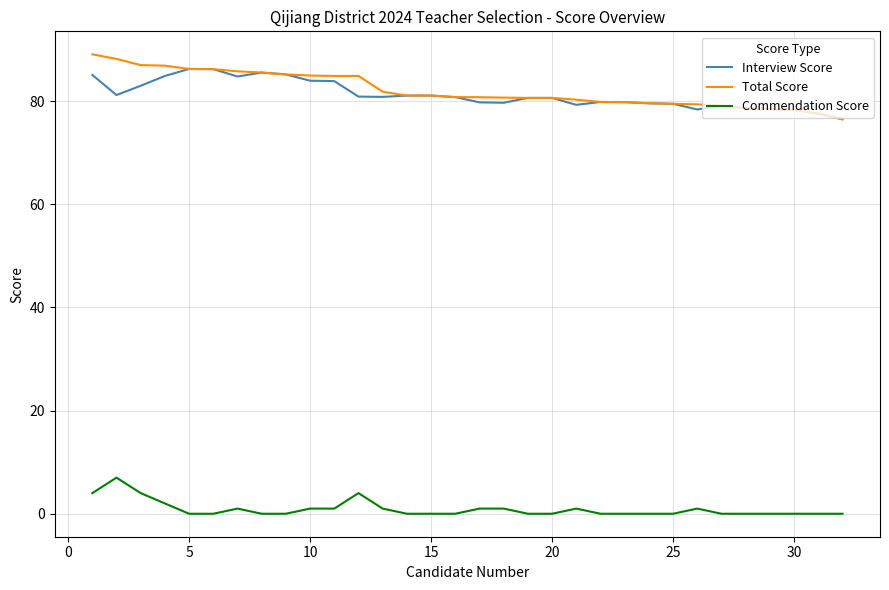

What is the highest value of the Total Score series?

89.1